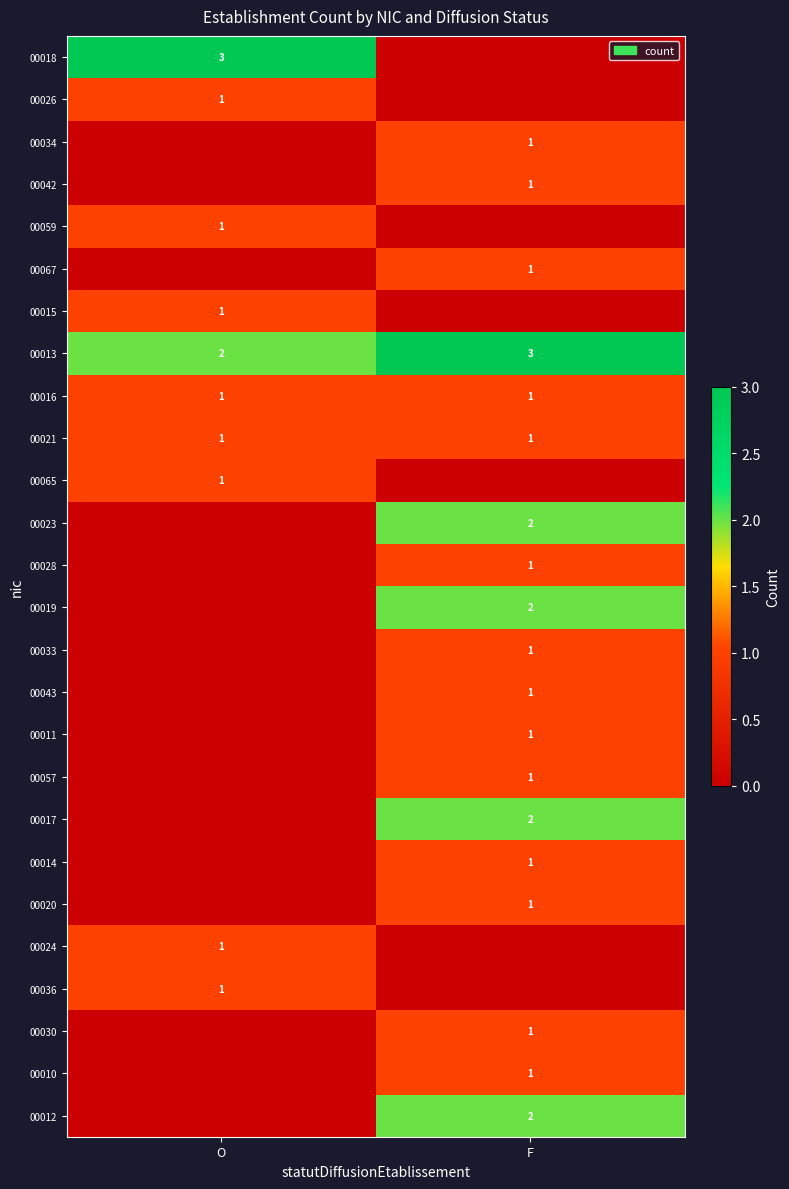

Is it true that 00016 equals 1 at F?

True